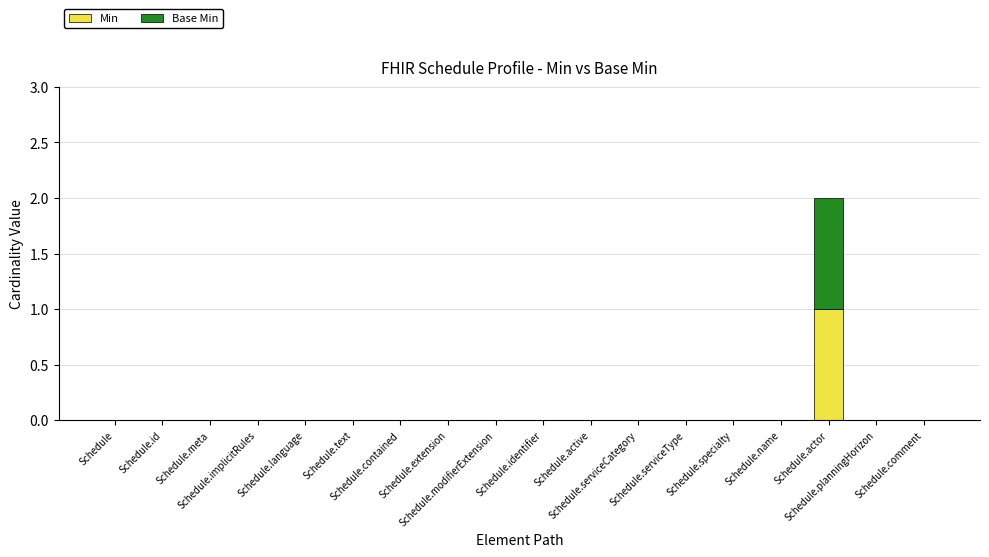

What is the label of the 15th bar from the left?

Schedule.name